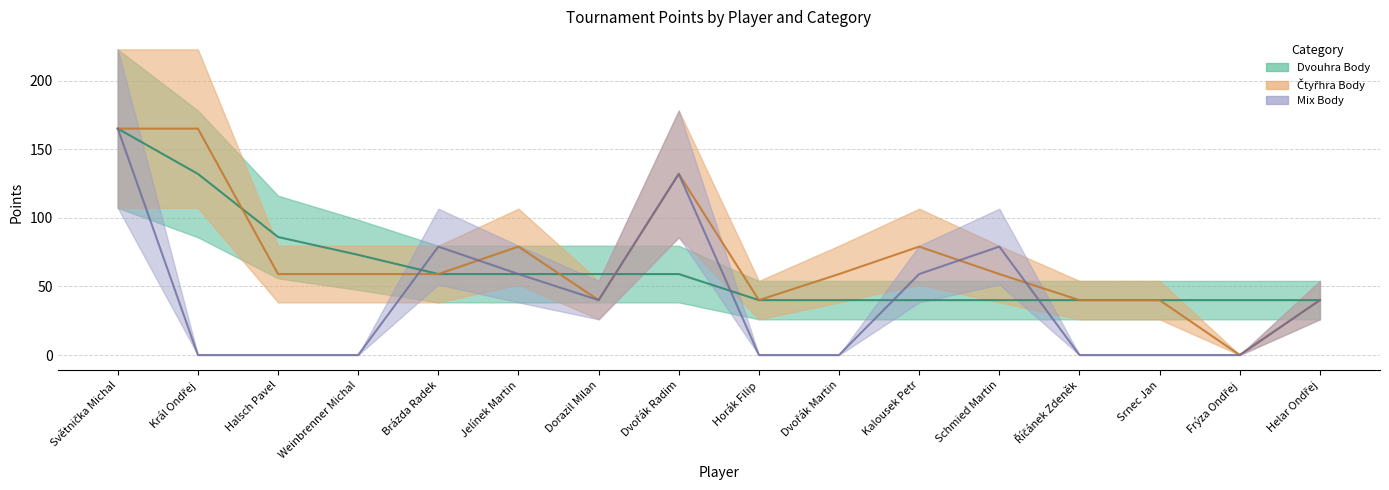

Which series has the widest spread of values?

Čtyřhra Body